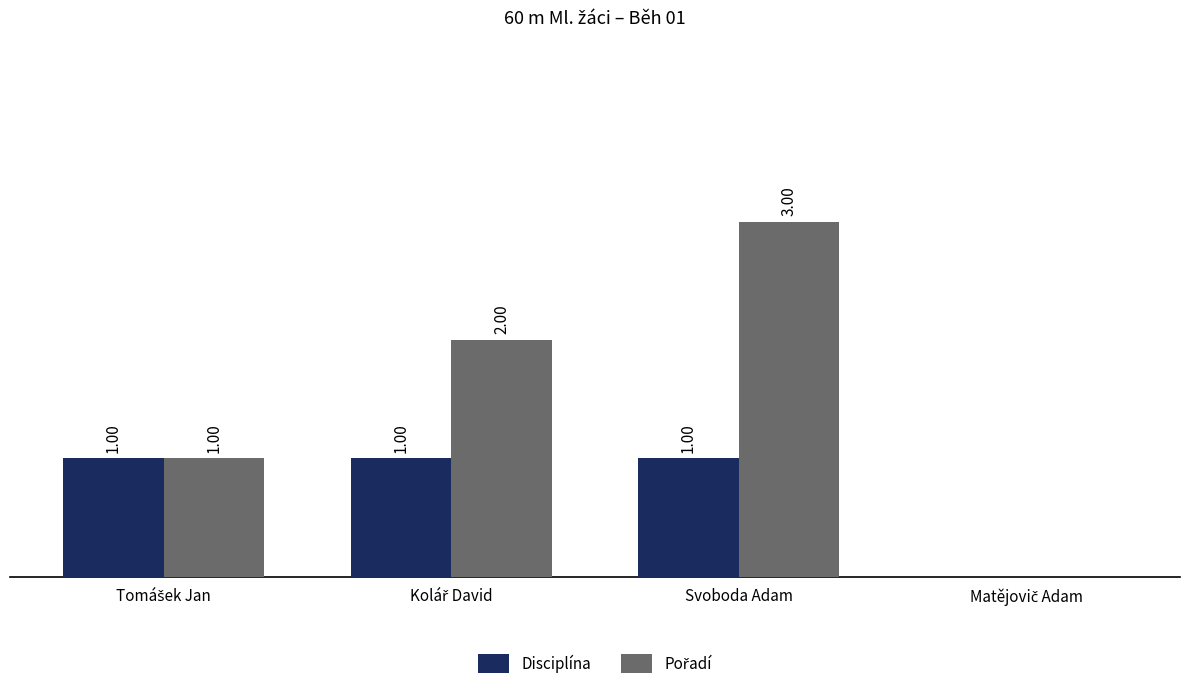

At which category does the chart reach its peak across all series?

Svoboda Adam